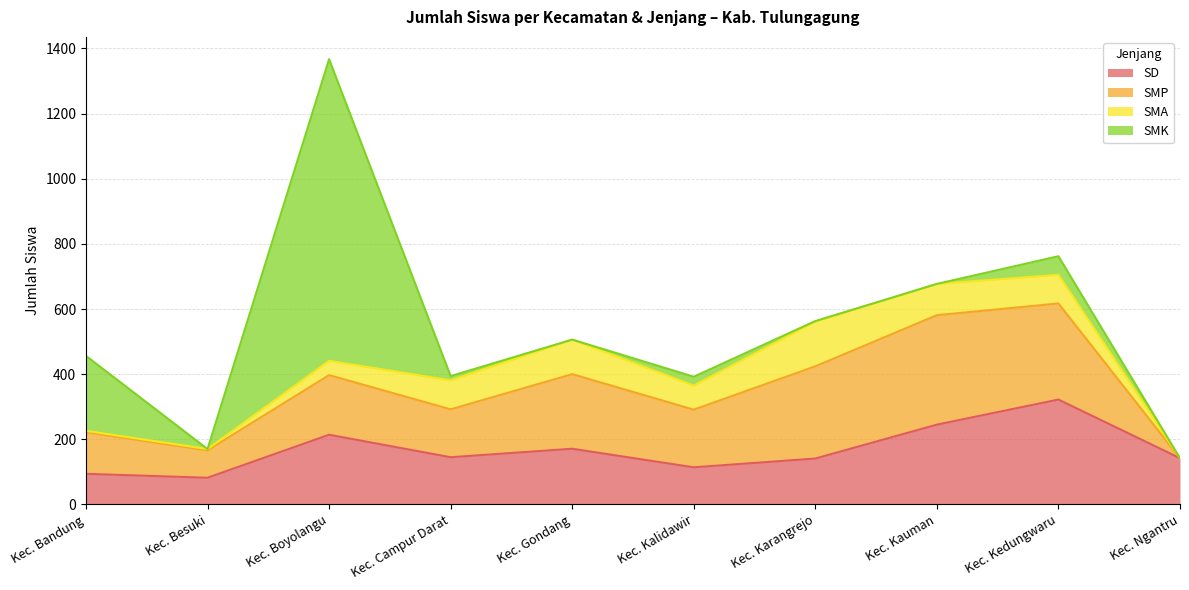

What is the difference between the SD values at Kec. Kedungwaru and Kec. Ngantru?

180